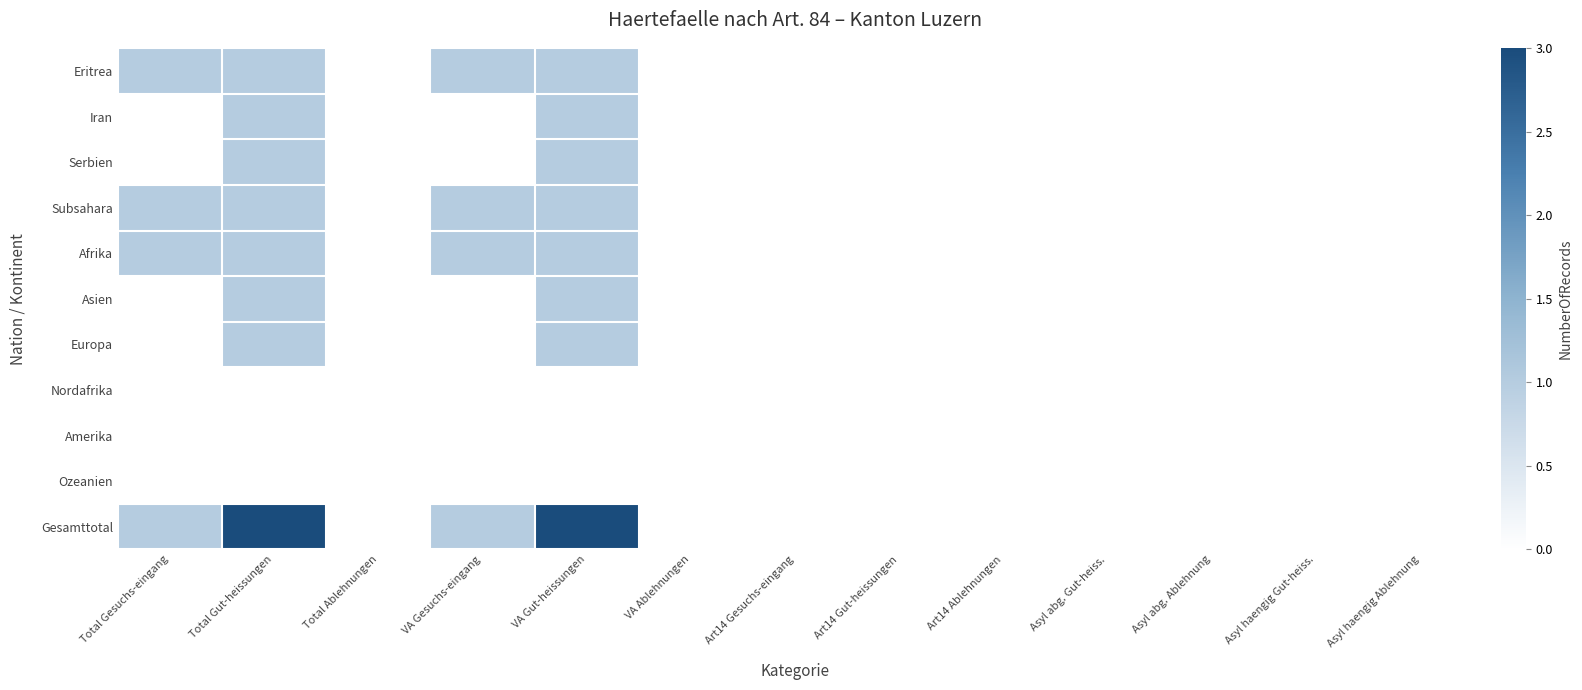

Which series has the largest total across all categories?

Gesamttotal